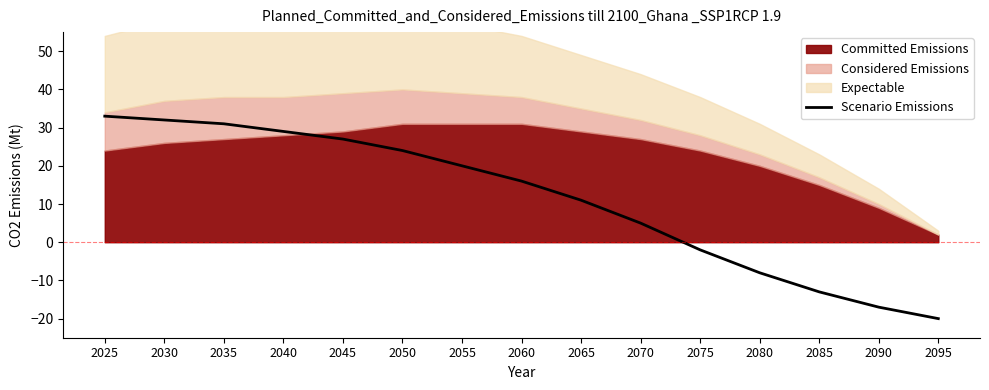

What is the highest value of the Scenario Emissions series?

33